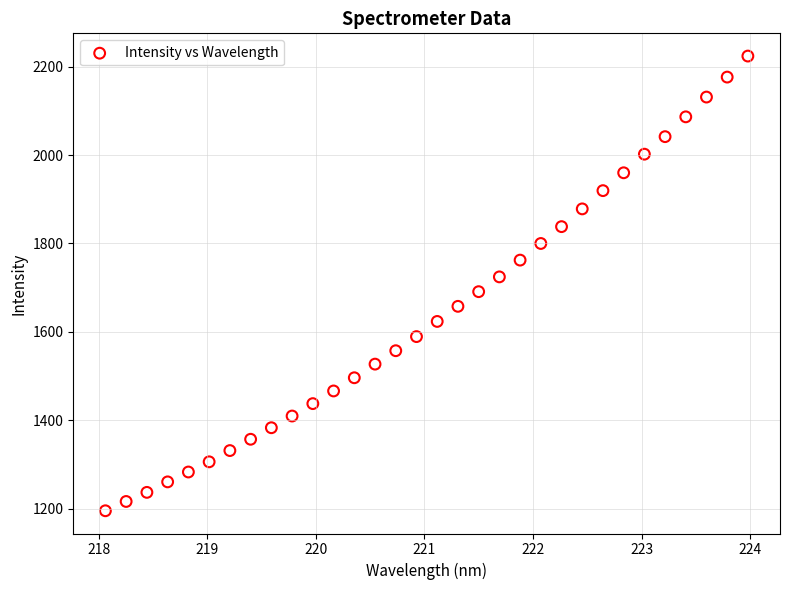

What is the range of X values (max minus min)?

5.9